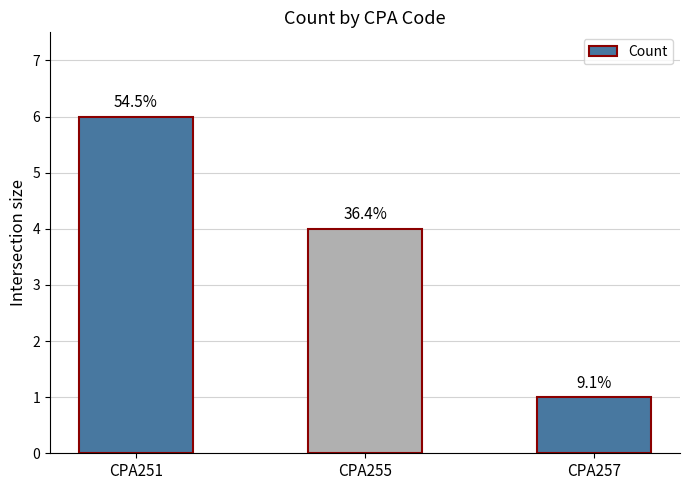

True or false: the data shows 7 at CPA255.

False